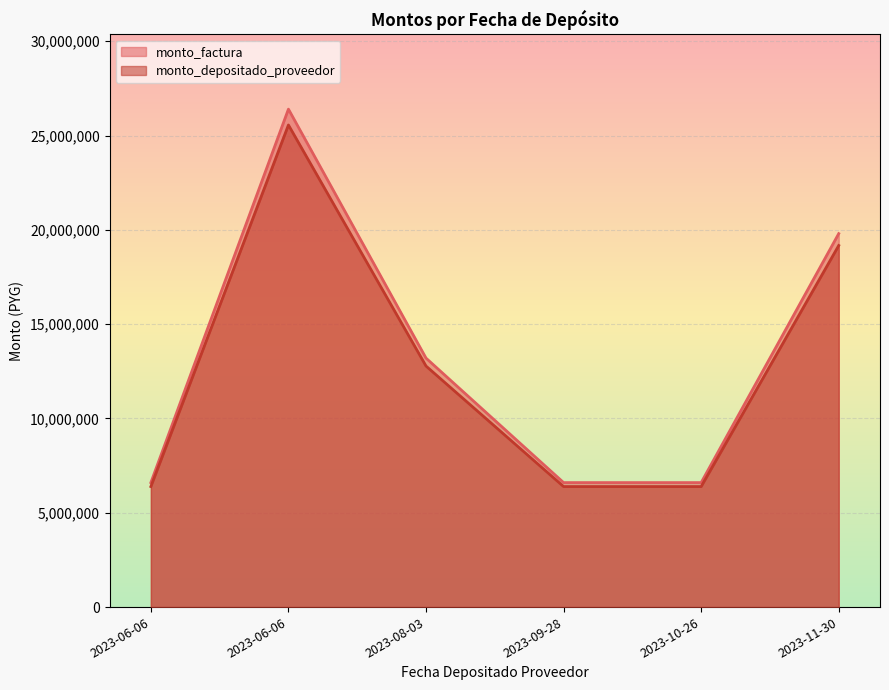

Which series has the largest total across all categories?

monto_factura